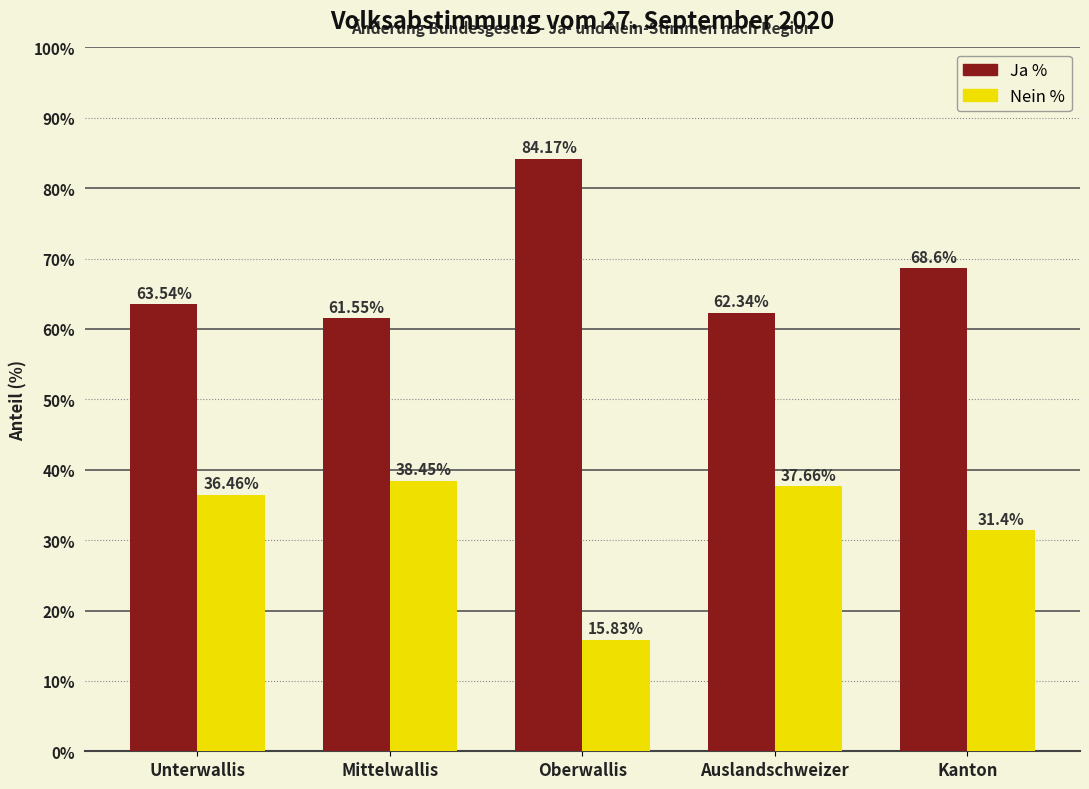

Which category has the lowest value in the Nein % series?

Oberwallis